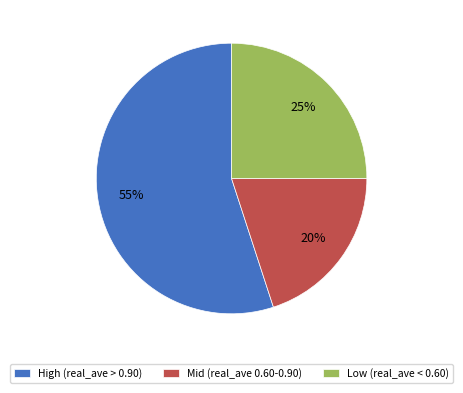

Is there any slice that represents more than half of the pie?

Yes